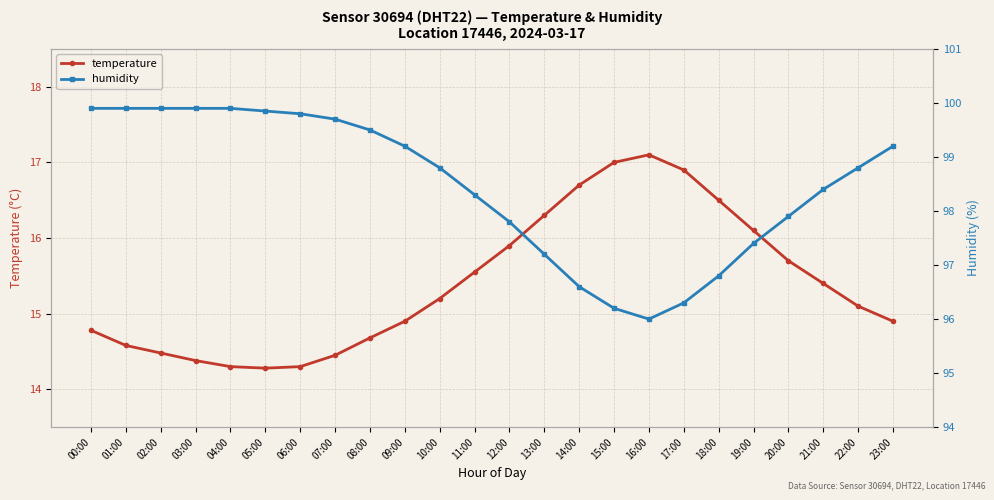

At which label does humidity reach its minimum?

16:00